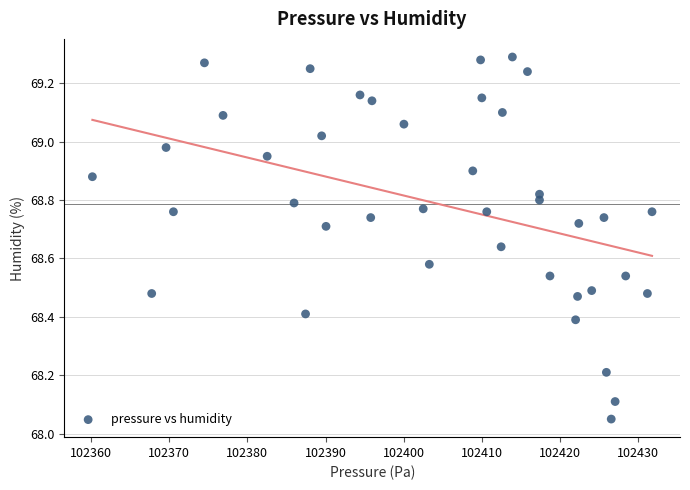

What is the range of Y values (max minus min)?

1.2